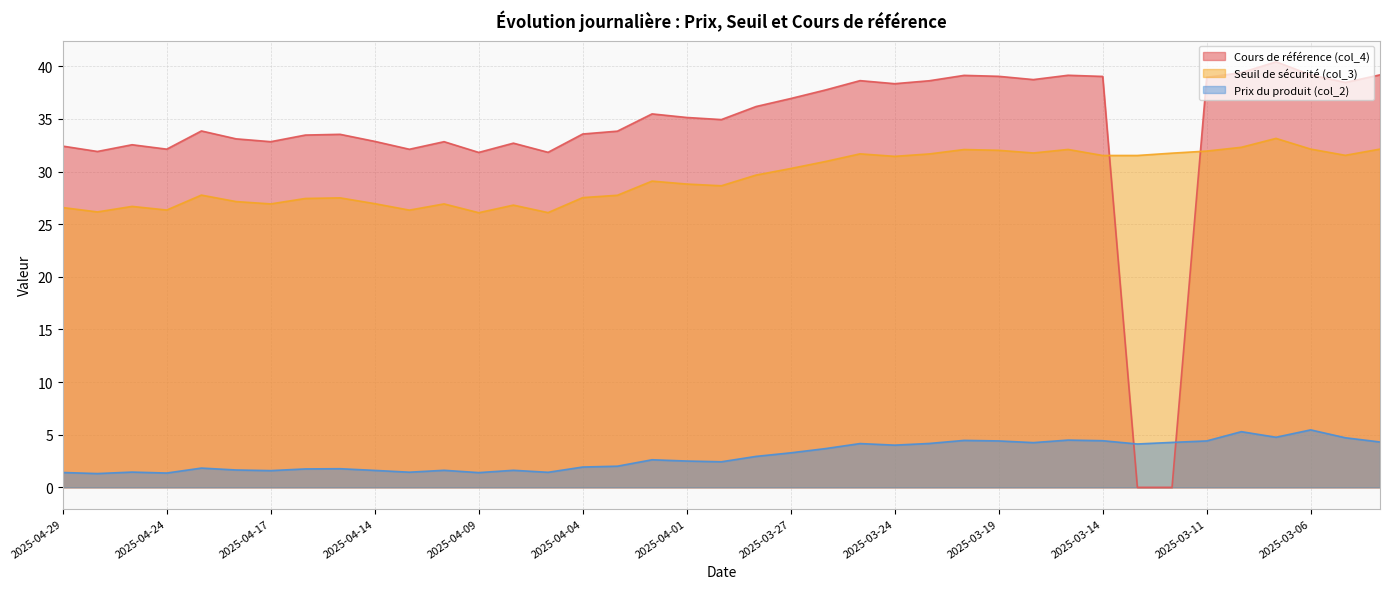

What is the spread (max minus min) of values at 2025-04-16?

31.7